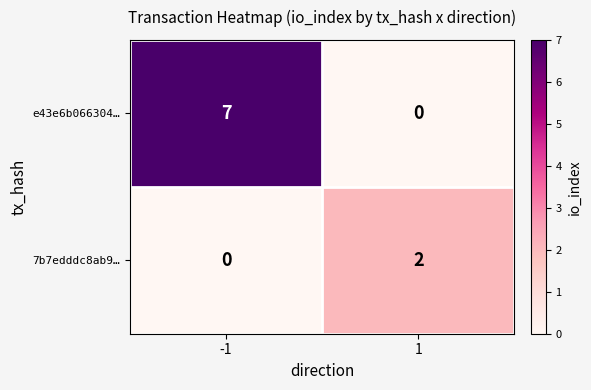

What is the greatest value displayed?

7